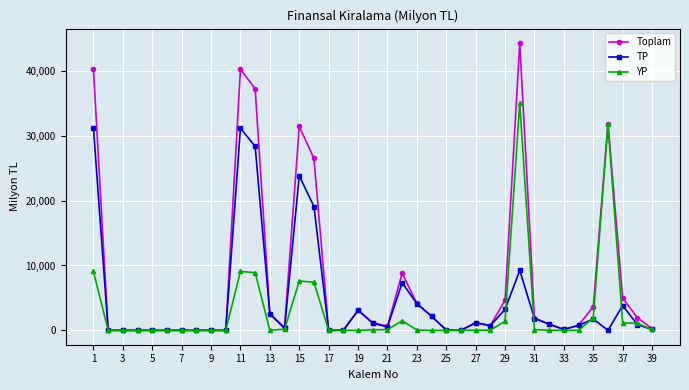

True or false: TP has more than 1 points higher than both neighbors.

True